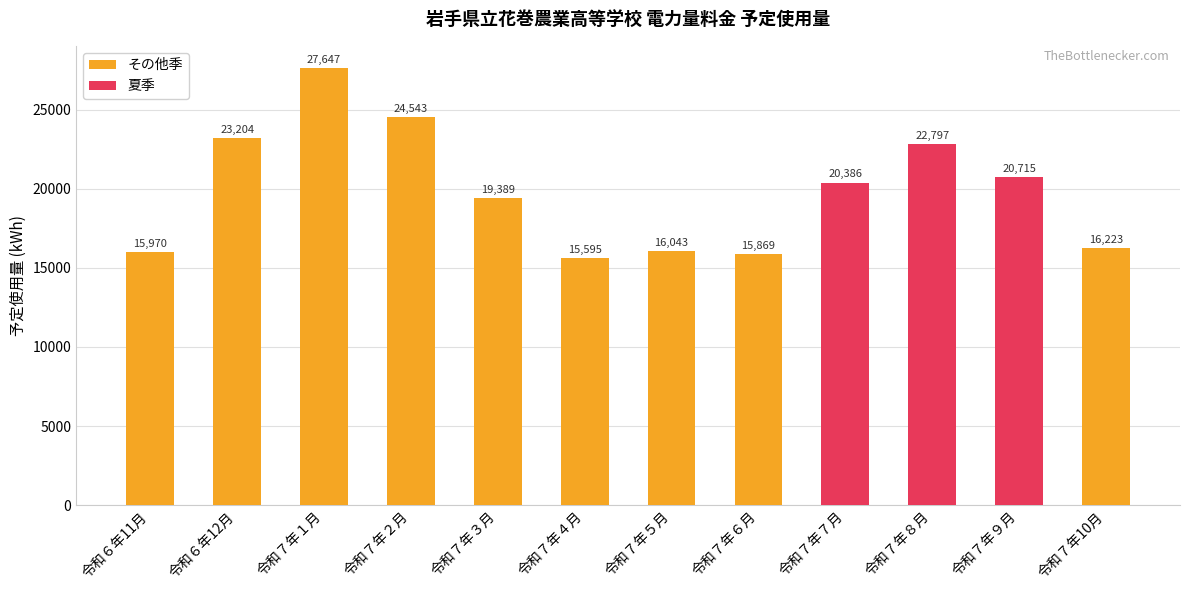

What is the sum of all 夏季 values?

63898